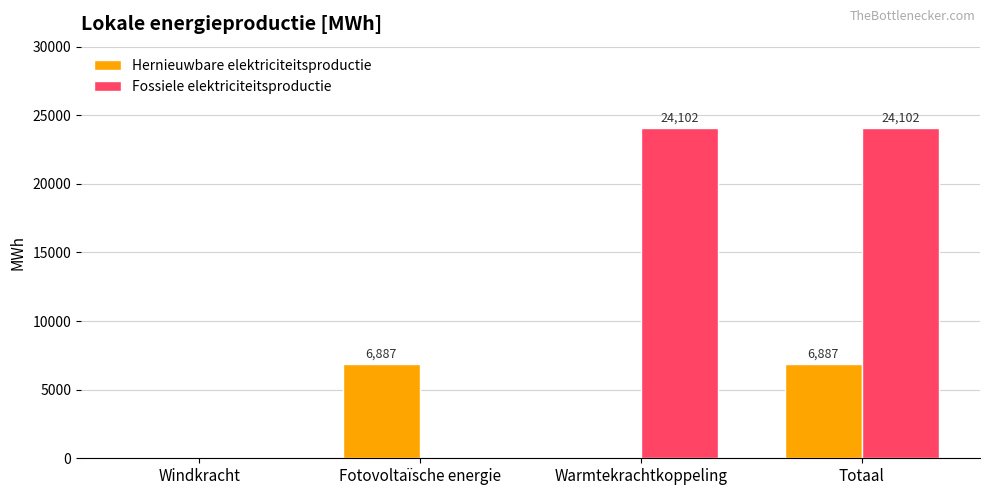

Are the bars grouped side by side (vs. stacked)?

Yes